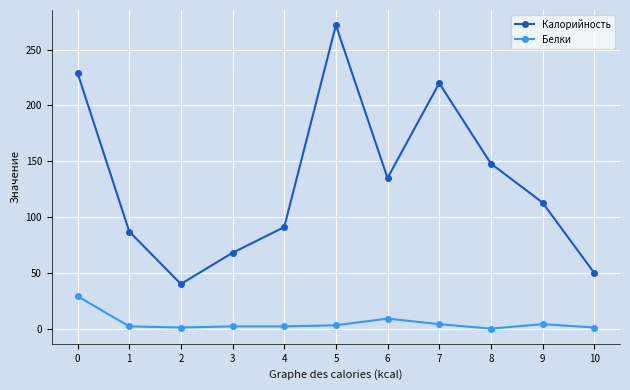

Which series has the largest total across all categories?

Калорийность